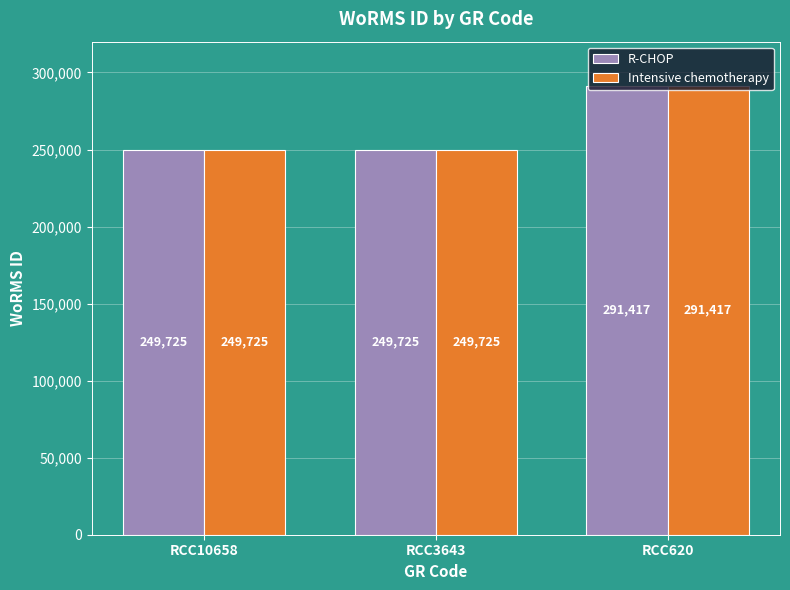

What is the approximate value of R-CHOP at RCC620, to the nearest 100?

291400